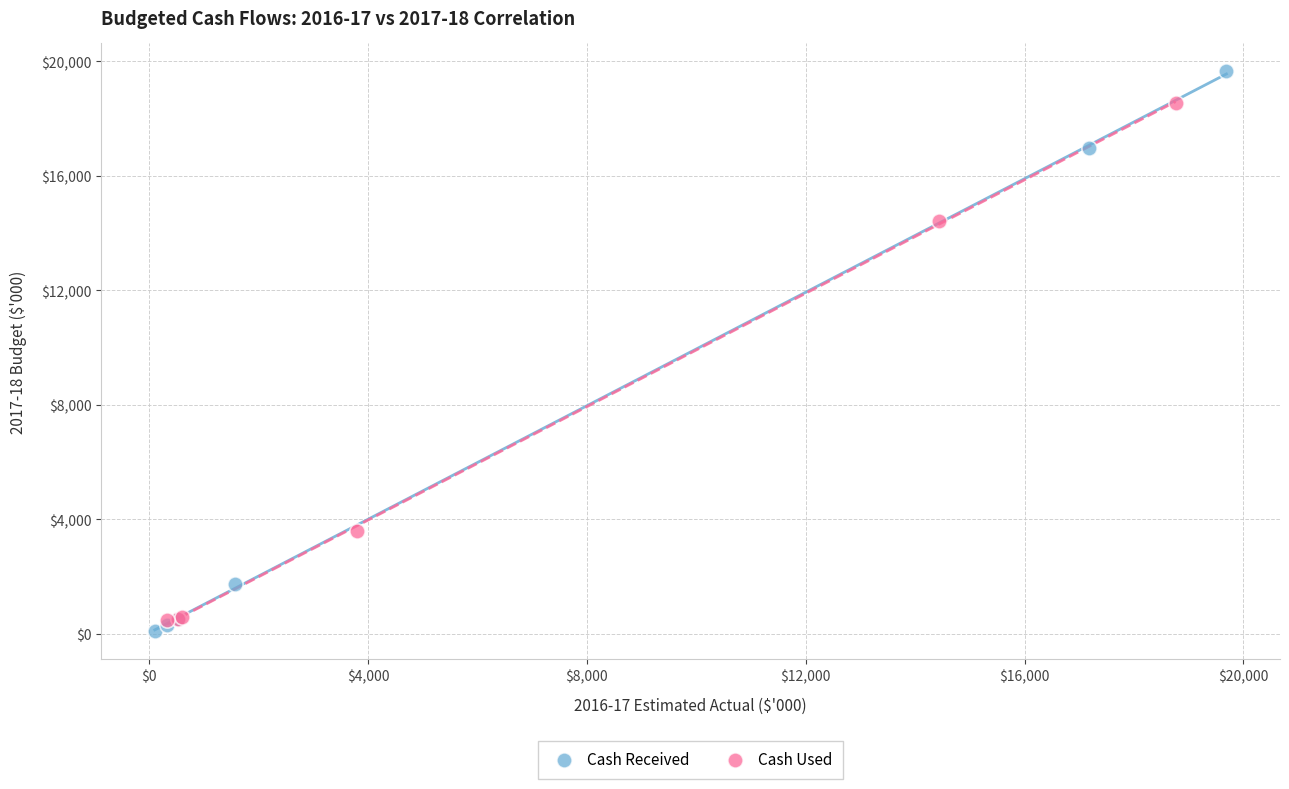

Which series has the widest spread of Y values?

Cash Received